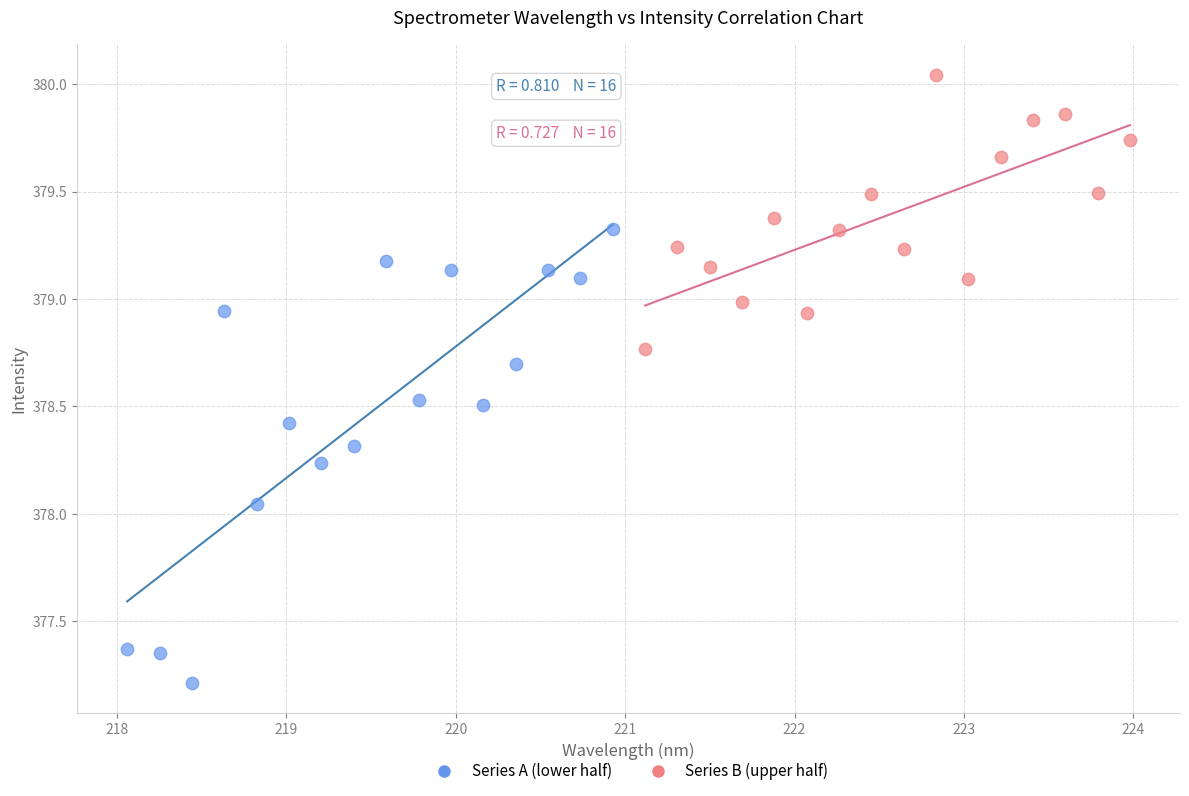

Which series has the largest Y range (max minus min)?

Series A (lower half)